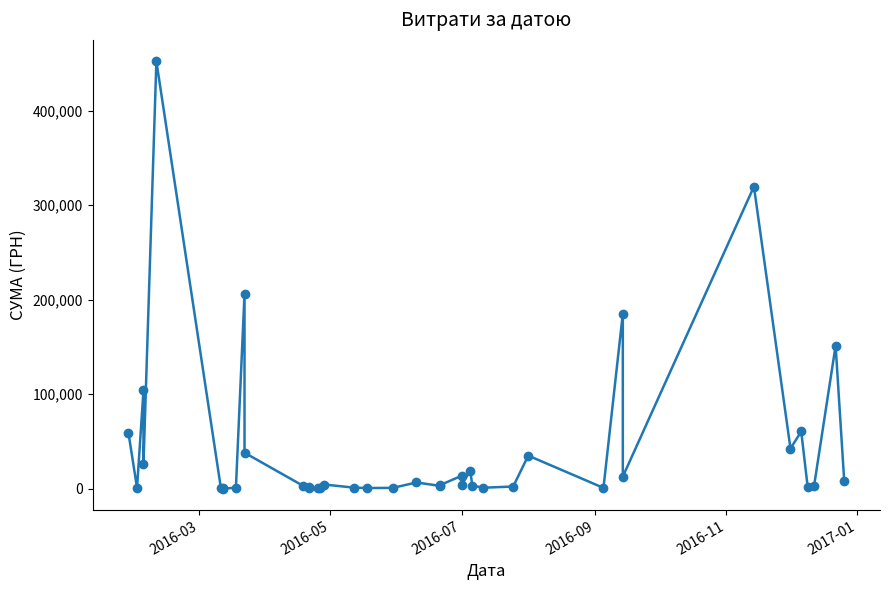

What is the sum of the values at 2016-07 and 2016-03?

163321.5